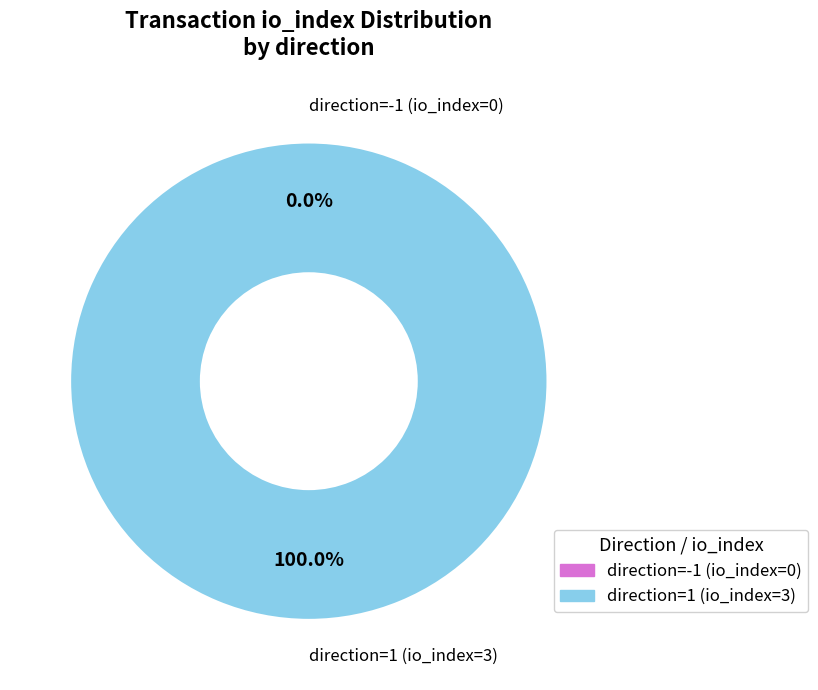

How many segments does this pie chart have?

2